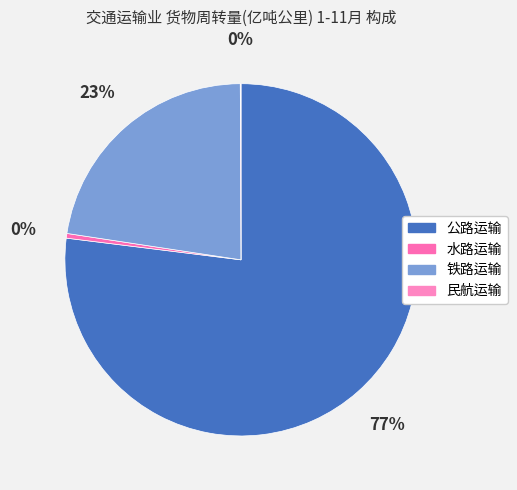

Count the number of slices in the pie.

4